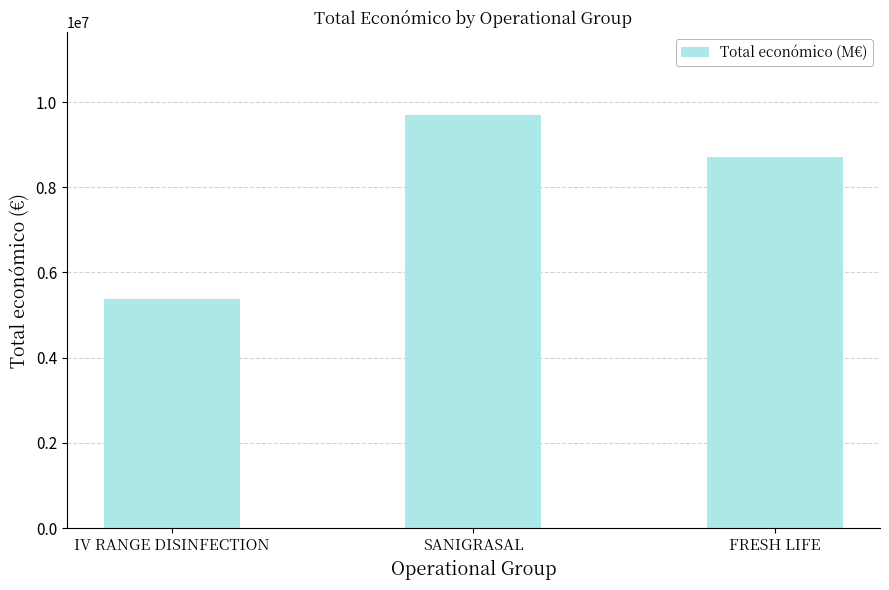

Count the number of categories in the chart.

3